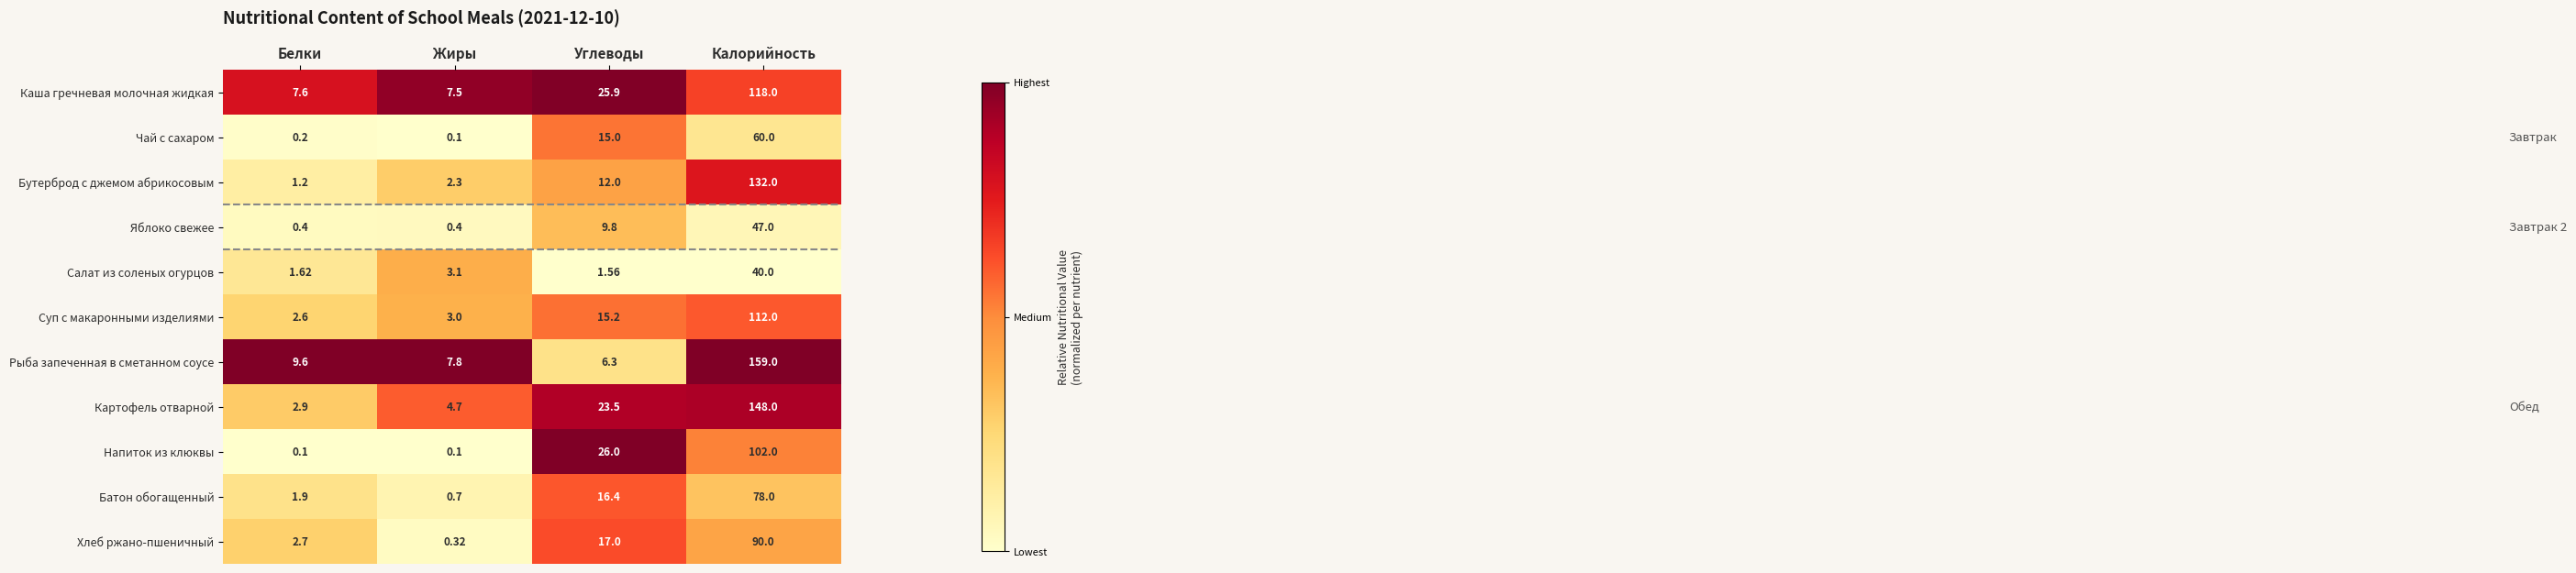

Rank the series at Белки from highest to lowest value.

Рыба запеченная в сметанном соусе, Каша гречневая молочная жидкая, Картофель отварной, Хлеб ржано-пшеничный, Суп с макаронными изделиями, Батон обогащенный, Салат из соленых огурцов, Бутерброд с джемом абрикосовым, Яблоко свежее, Чай с сахаром, Напиток из клюквы